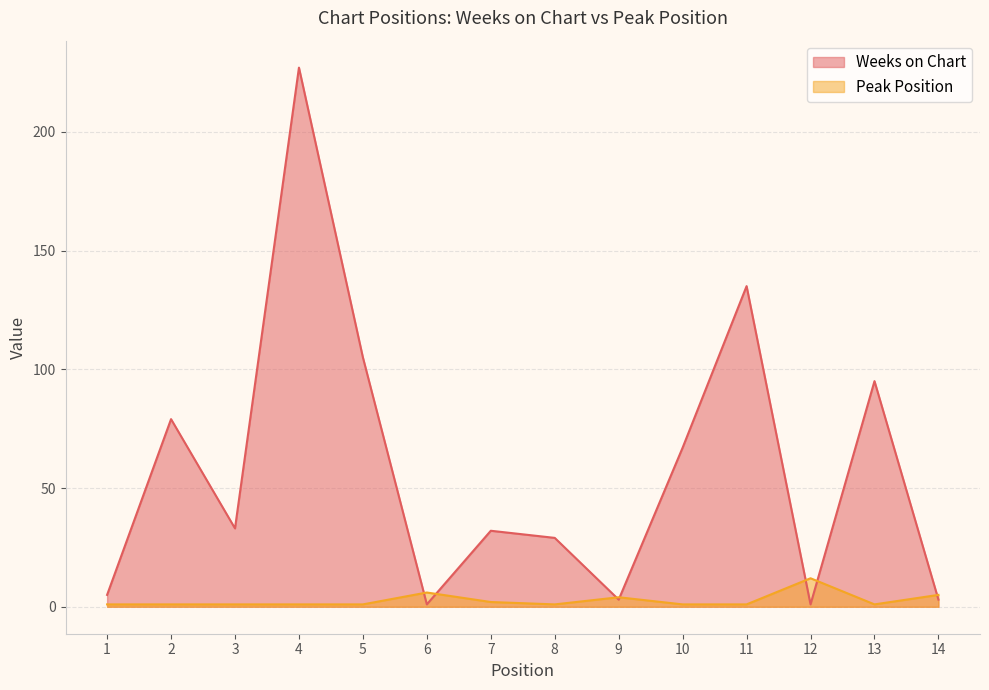

How many series are shown in this chart?

2